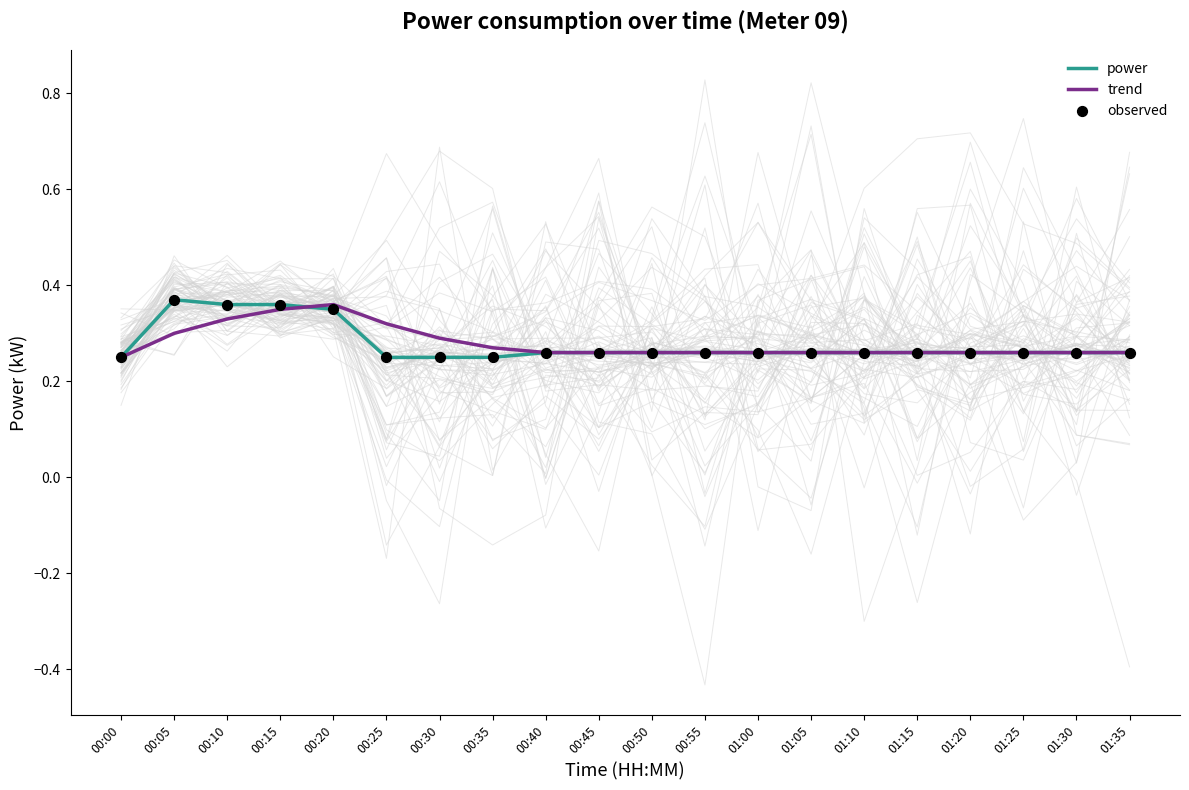

Is the value of trend at 01:05 greater than the value of observed at 01:20?

No